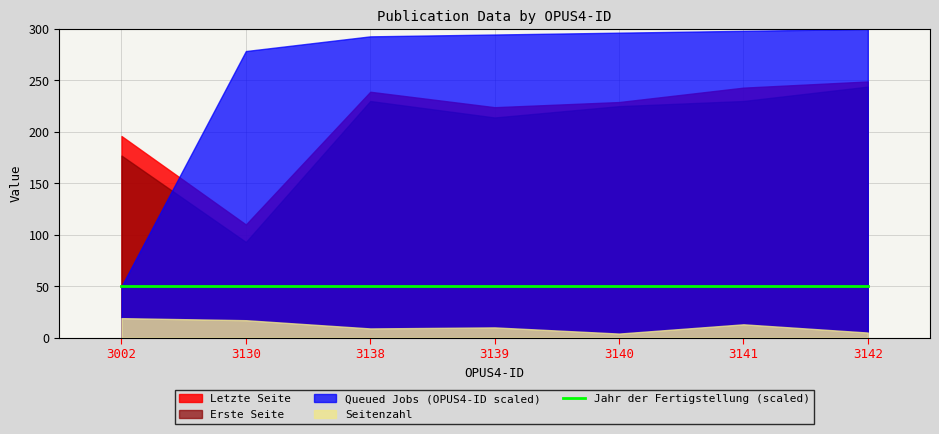

List the labels in order of Letzte Seite value, smallest first.

3130, 3002, 3139, 3140, 3138, 3141, 3142